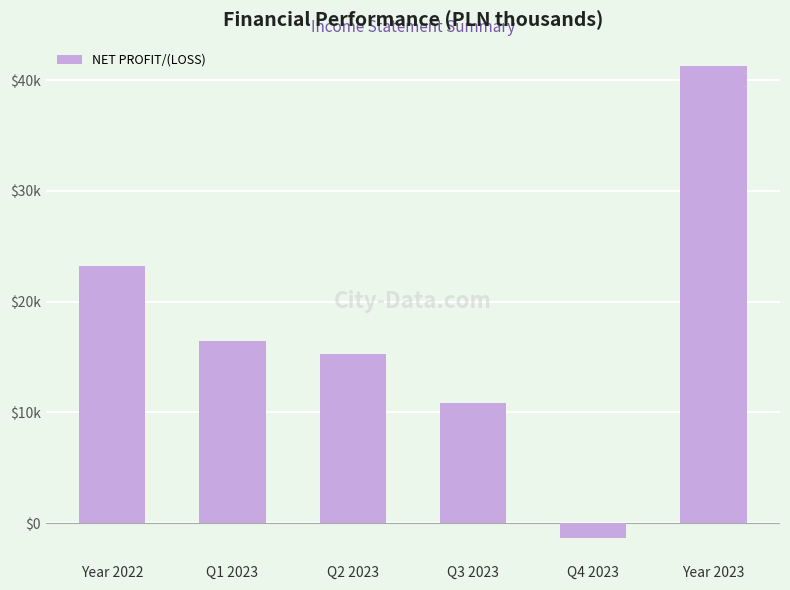

What is the maximum value shown in the chart?

41269.2